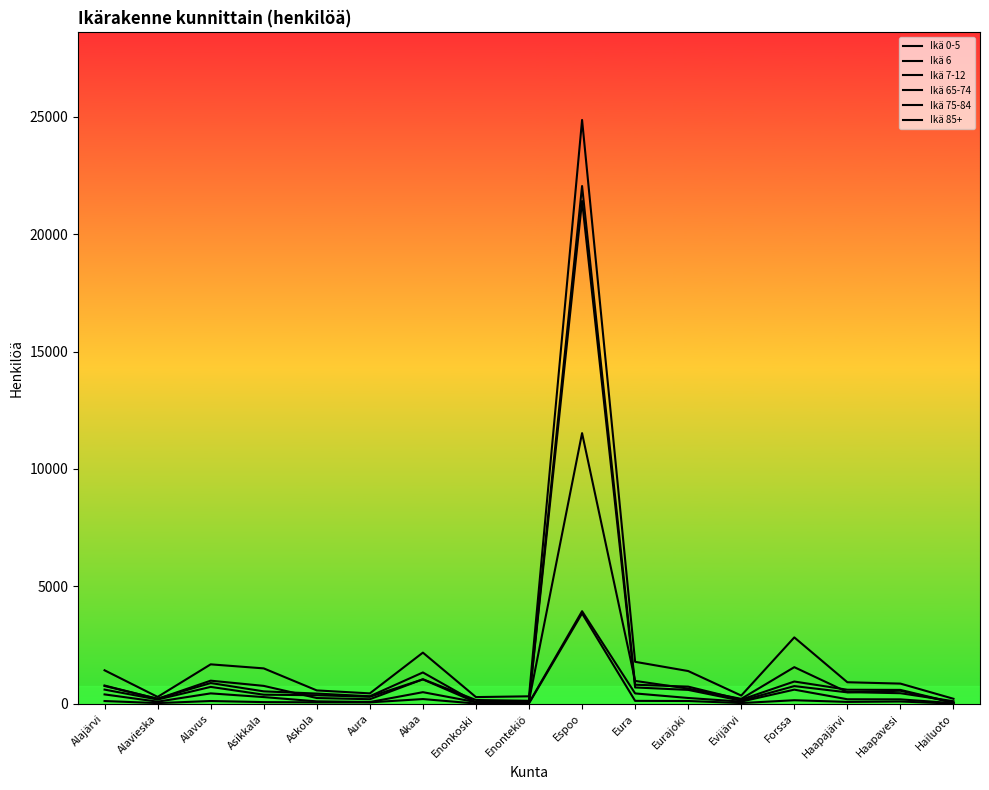

Count the number of categories in the chart.

17